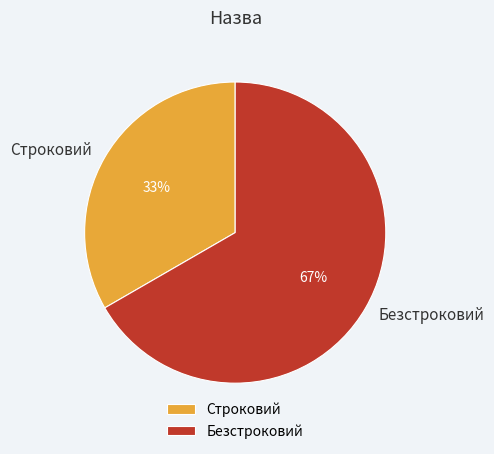

Between Безстроковий and Строковий, which is larger?

Безстроковий